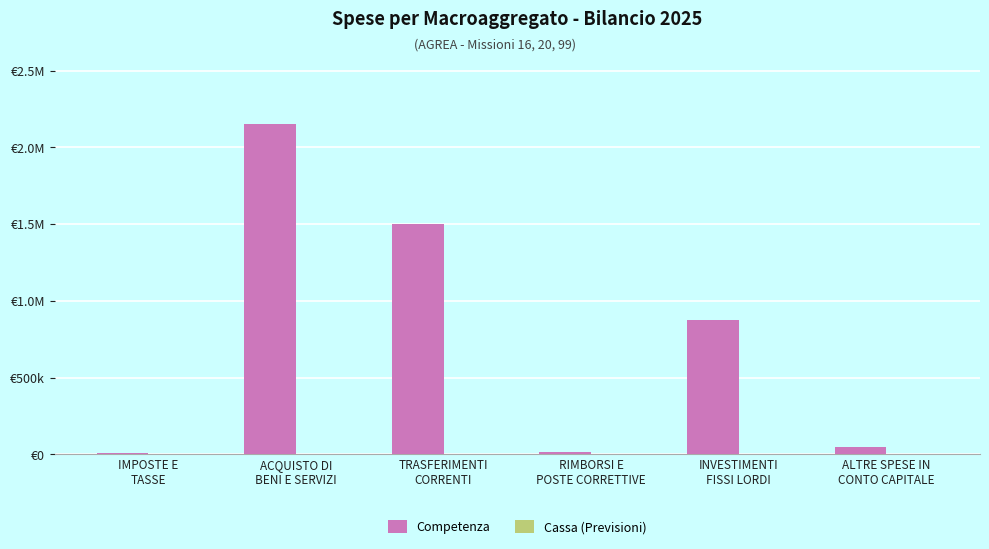

Reading left to right, transcribe all the data shown in this chart.

Competenza: IMPOSTE E
TASSE=8500	ACQUISTO DI
BENI E SERVIZI=2151600	TRASFERIMENTI
CORRENTI=1500000	RIMBORSI E
POSTE CORRETTIVE=15000	INVESTIMENTI
FISSI LORDI=874900	ALTRE SPESE IN
CONTO CAPITALE=50000
Cassa (Previsioni): IMPOSTE E
TASSE=0	ACQUISTO DI
BENI E SERVIZI=0	TRASFERIMENTI
CORRENTI=0	RIMBORSI E
POSTE CORRETTIVE=0	INVESTIMENTI
FISSI LORDI=0	ALTRE SPESE IN
CONTO CAPITALE=0